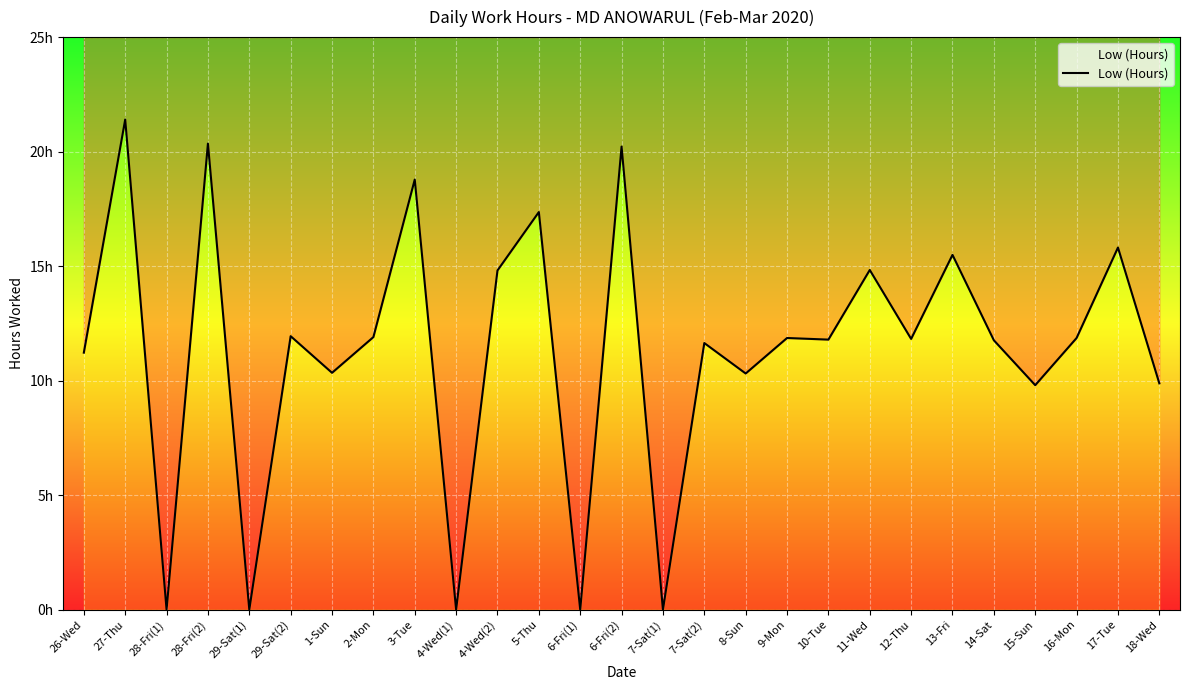

What is the ratio of the value at 8-Sun to the value at 2-Mon?

0.9